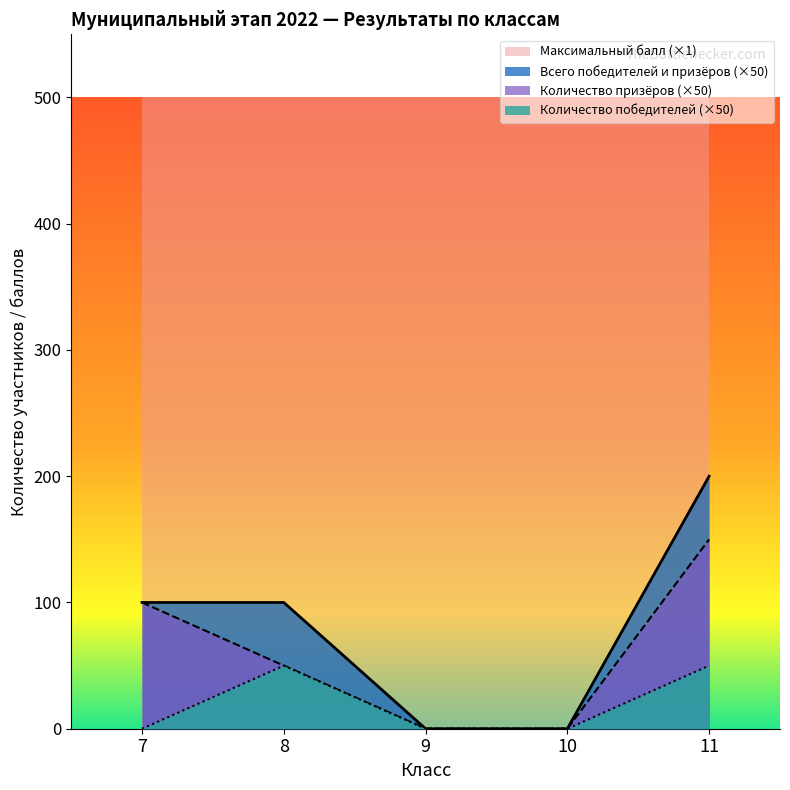

Where is Количество победителей nearest to the value 25?

7